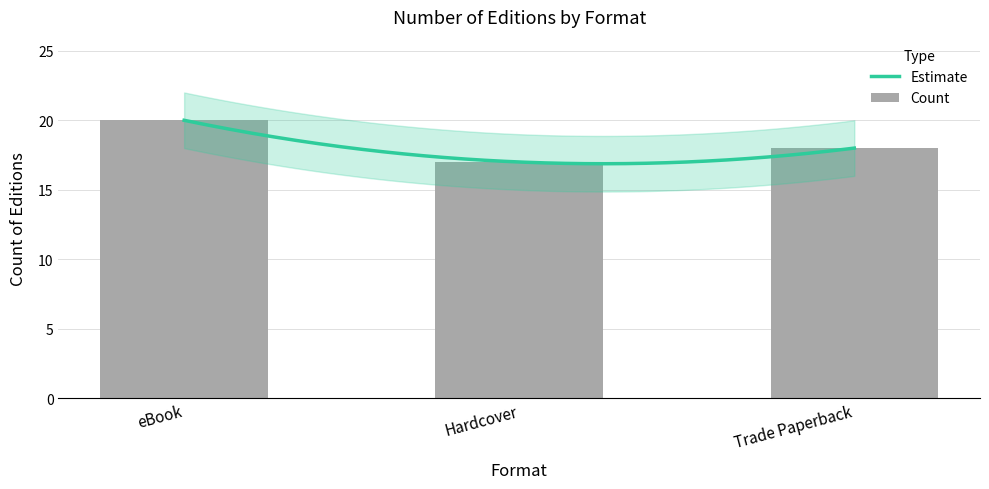

What is the change in value from eBook to Hardcover?

-3